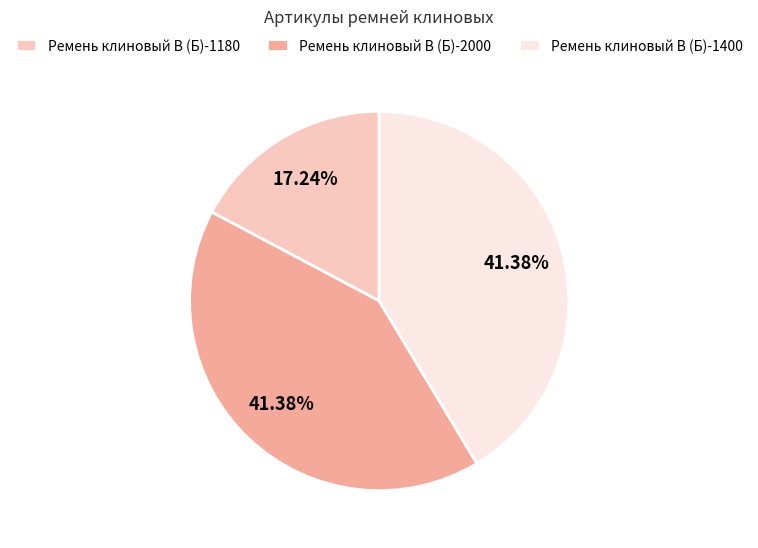

To the nearest percent, what percentage of the pie is Ремень клиновый В (Б)-2000?

41%